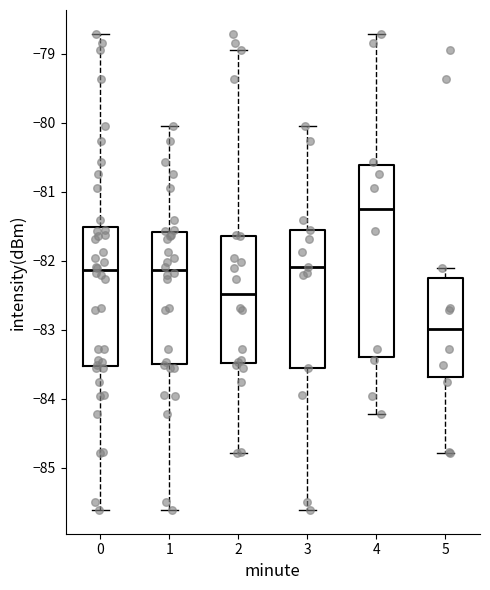

Reading left to right, transcribe this box plot: for each box, give where its median line is, the range the box spans, and where its two whiskers end, as read against the y-axis. The values are not printed on the chart, so give them approximately, as read against the axis.

0: median -82.1, box -83.5 to -81.5, whiskers -85.6 to -78.7
1: median -82.1, box -83.5 to -81.6, whiskers -85.6 to -80.0
2: median -82.5, box -83.5 to -81.6, whiskers -84.8 to -78.9
3: median -82.1, box -83.5 to -81.5, whiskers -85.6 to -80.0
4: median -81.3, box -83.4 to -80.6, whiskers -84.2 to -78.7
5: median -83.0, box -83.7 to -82.3, whiskers -84.8 to -82.1